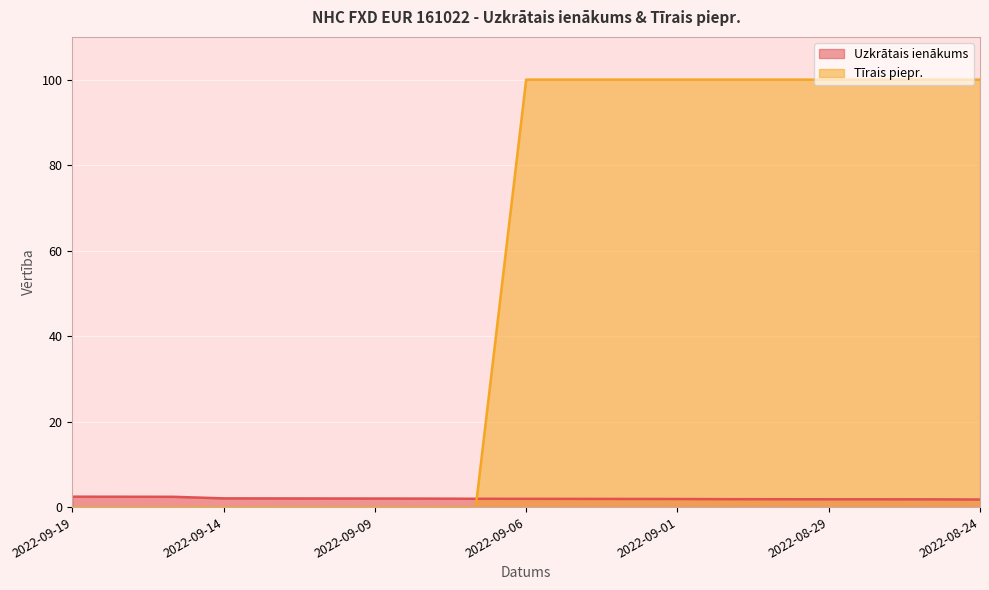

What is the total value across all series at 2022-09-19?

2.4